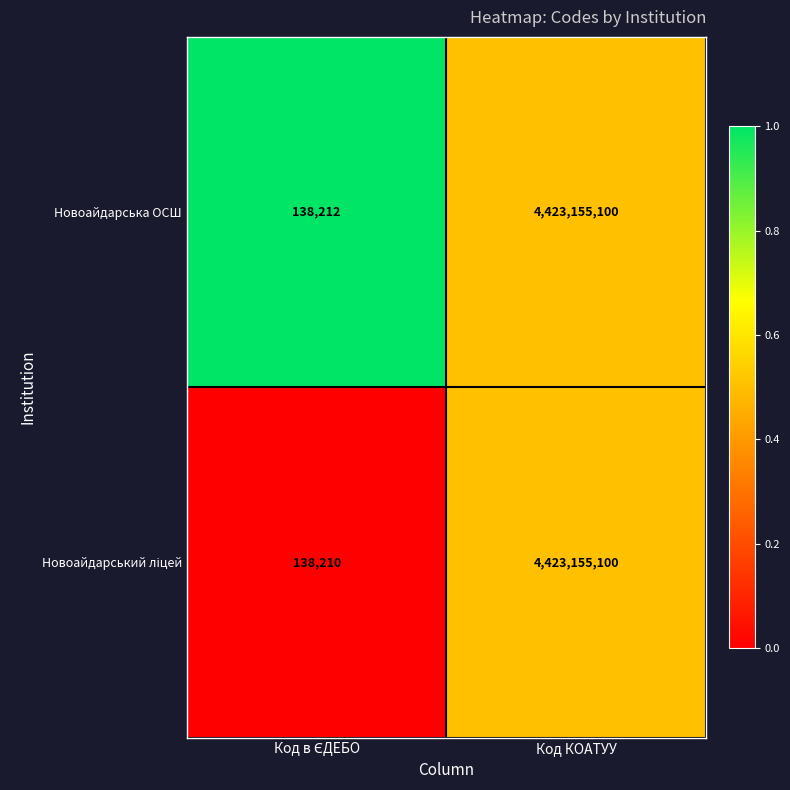

At which category is the sum across all series the highest?

Код КОАТУУ